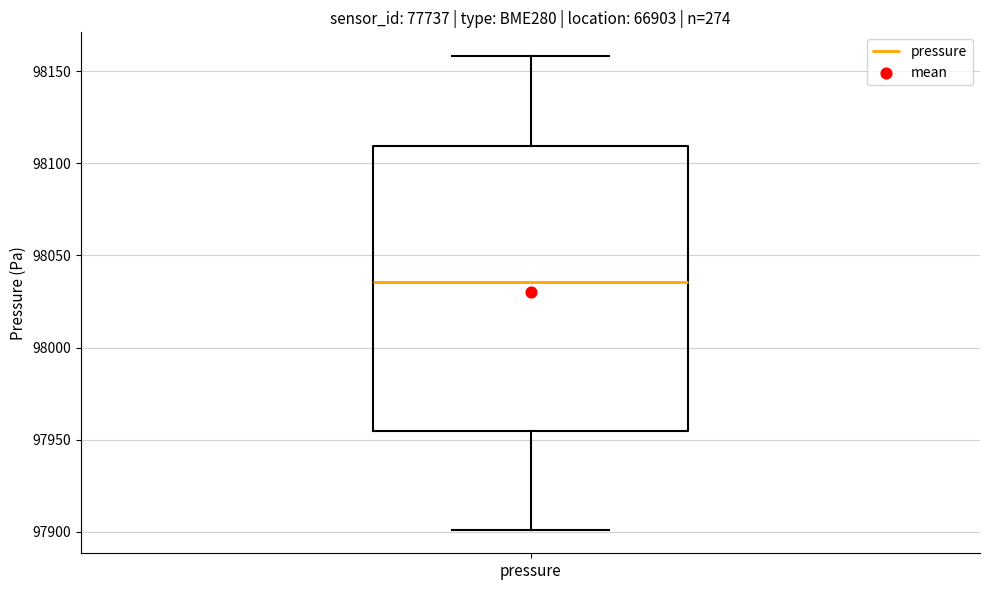

Transcribe this box plot: give where the median line is, the range the box spans, and where the two whiskers end, as read against the y-axis. The values are not printed on the chart, so give them approximately, as read against the axis.

median 98035, box 97955 to 98110, whiskers 97900 to 98160